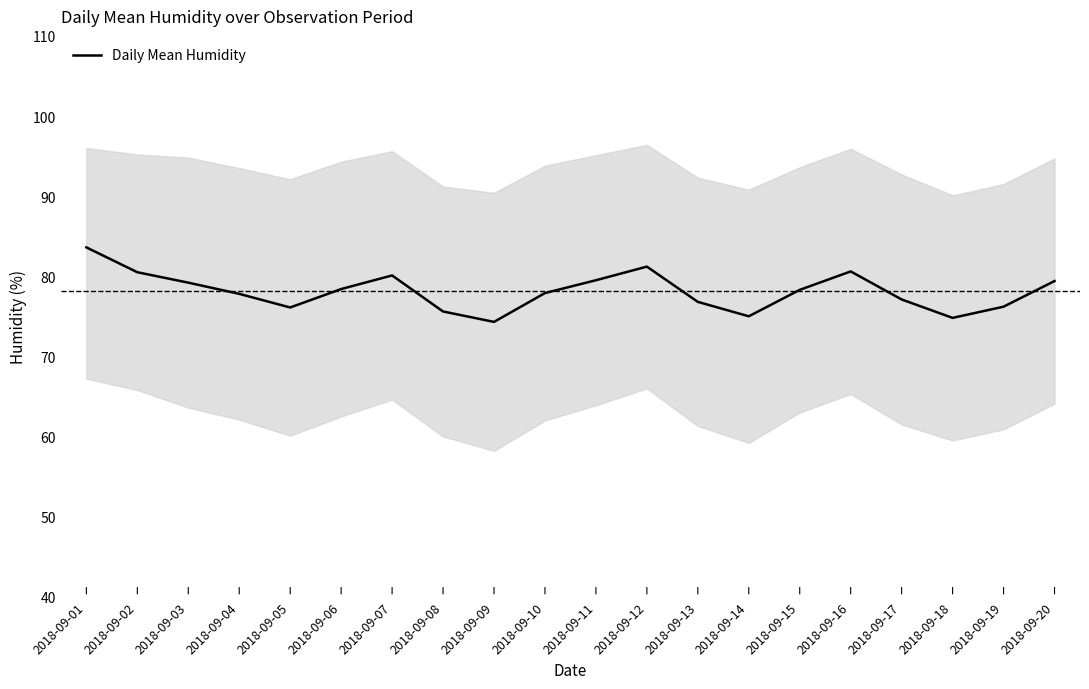

Approximately how many times larger is the value at 2018-09-19 compared to 2018-09-07?

1.0